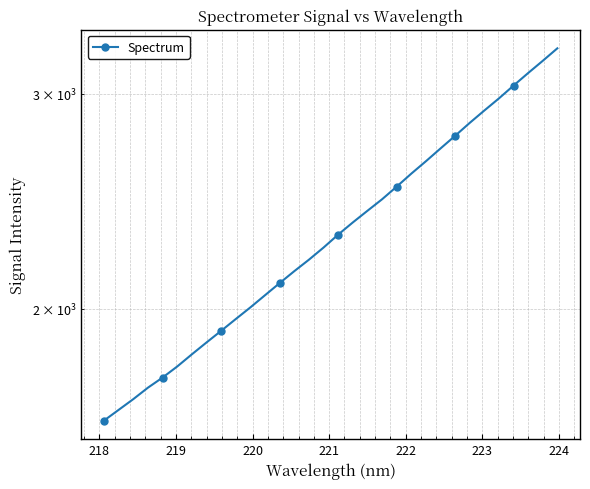

How many data points are above 2299?

16